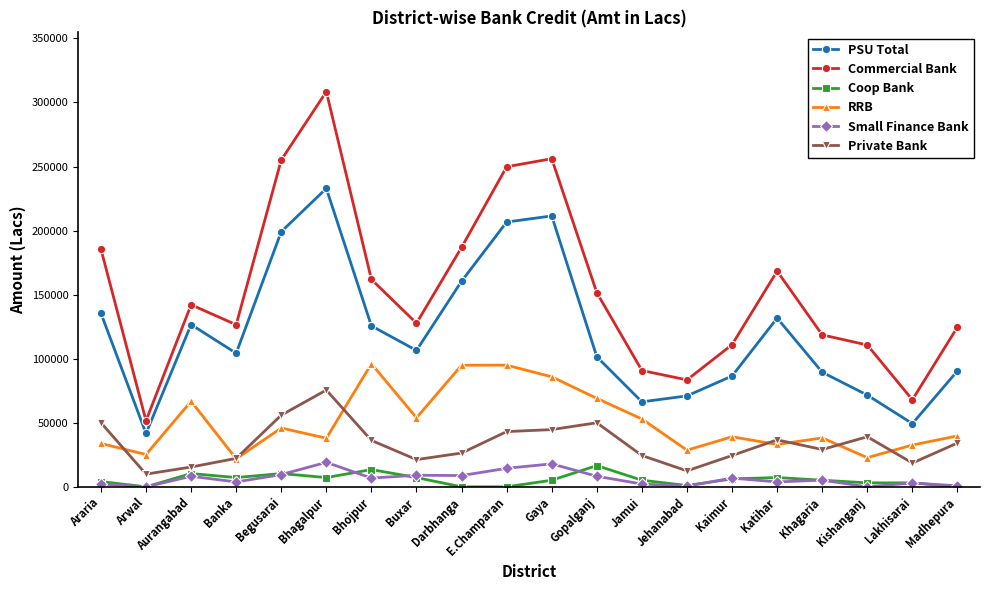

True or false: PSU Total has more than 0 interior local peaks.

True